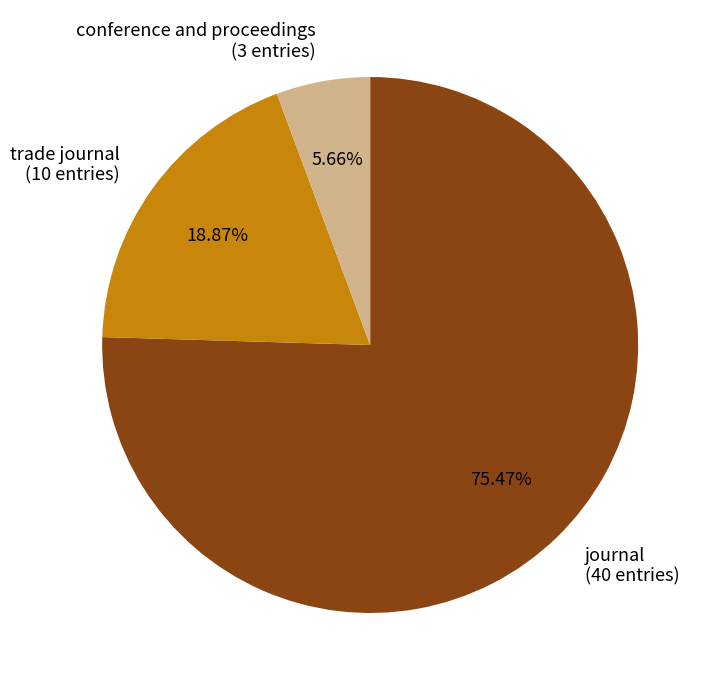

Does any single category account for the majority?

Yes